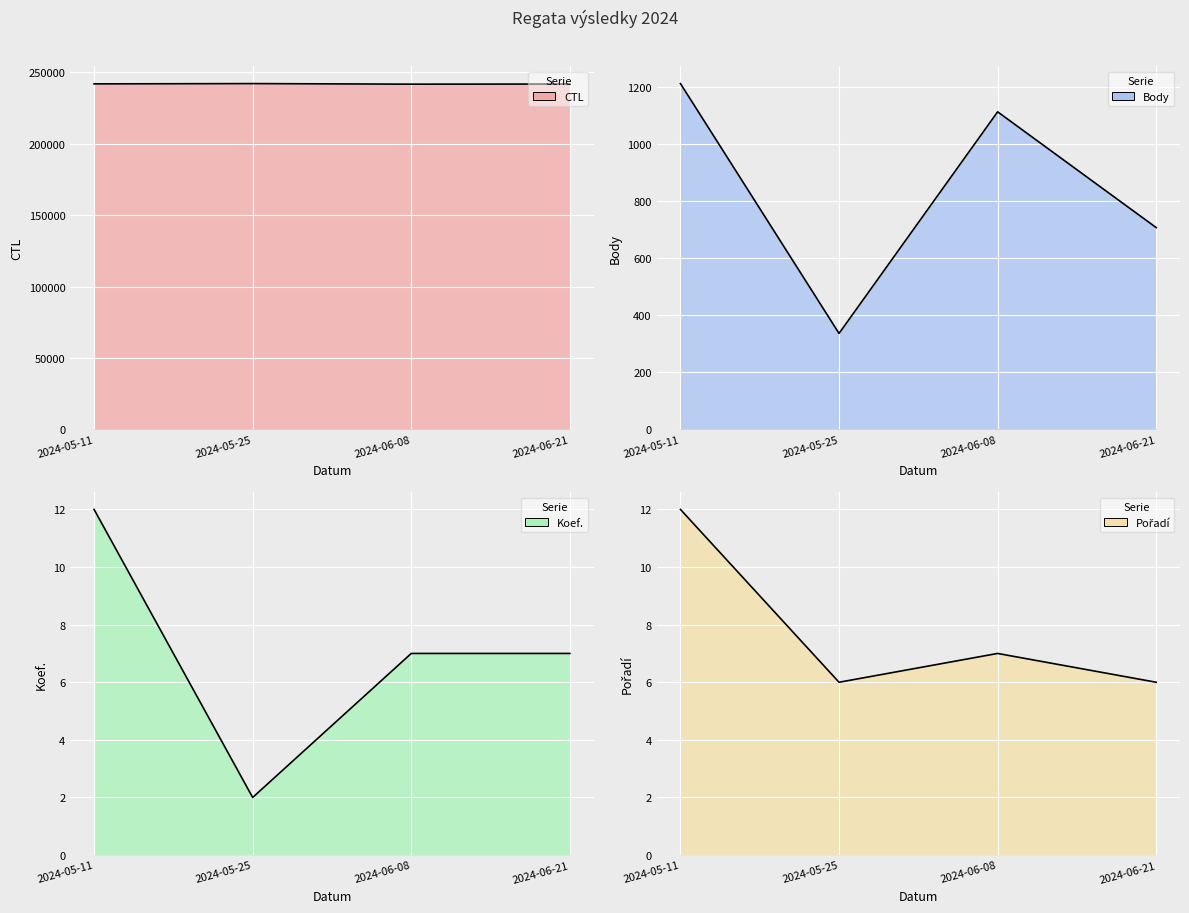

Between 2024-05-25 and 2024-06-08, which is larger?

2024-05-25